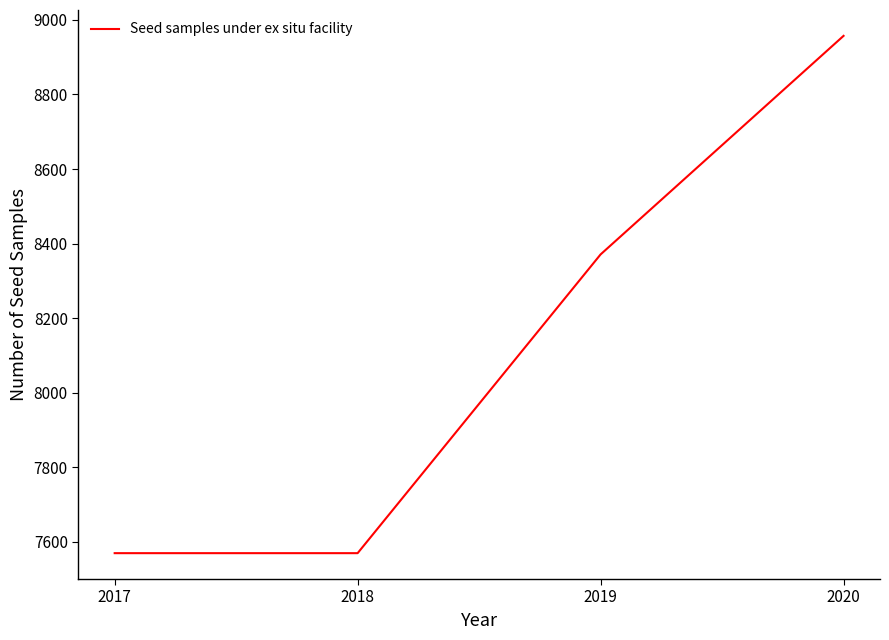

Reading left to right, what are all the values shown in this chart?

2017=7570	2018=7570	2019=8371	2020=8957